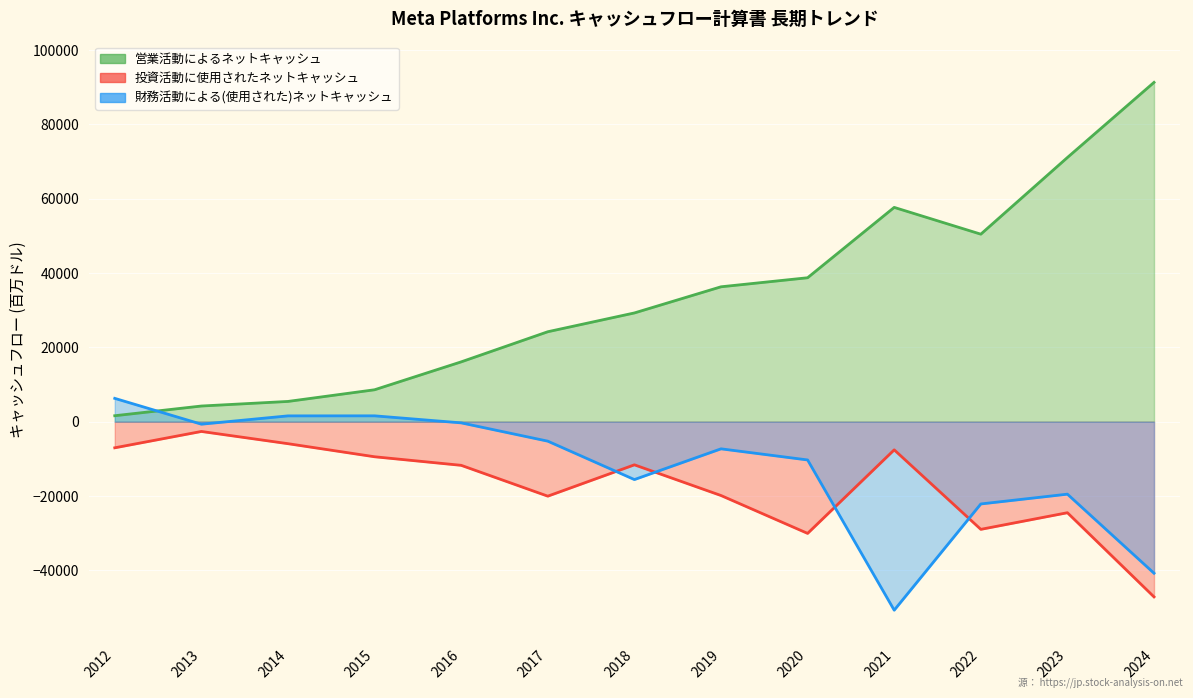

Is the value of 財務活動による(使用された)ネットキャッシュ at 2014 greater than the value of 営業活動によるネットキャッシュ at 2012?

No